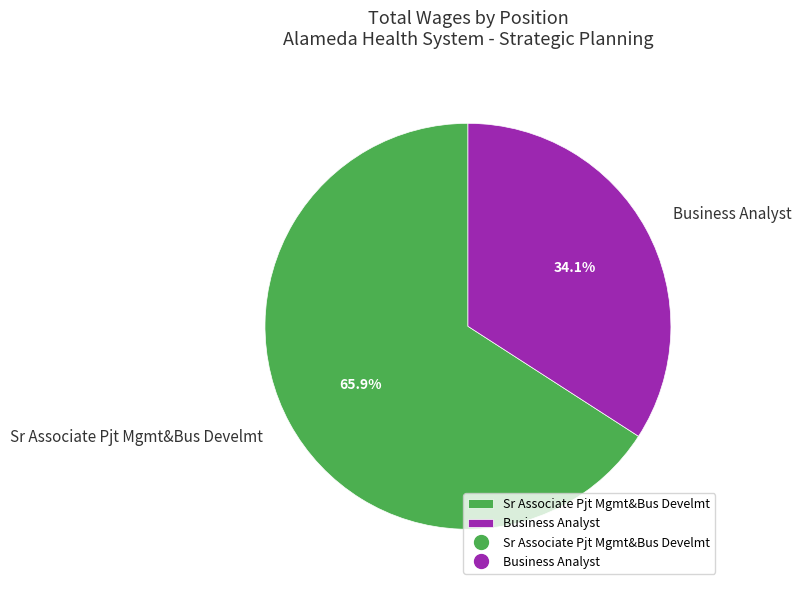

To the nearest percent, what is the difference between the Business Analyst and Sr Associate Pjt Mgmt&Bus Develmt slice percentages?

32%